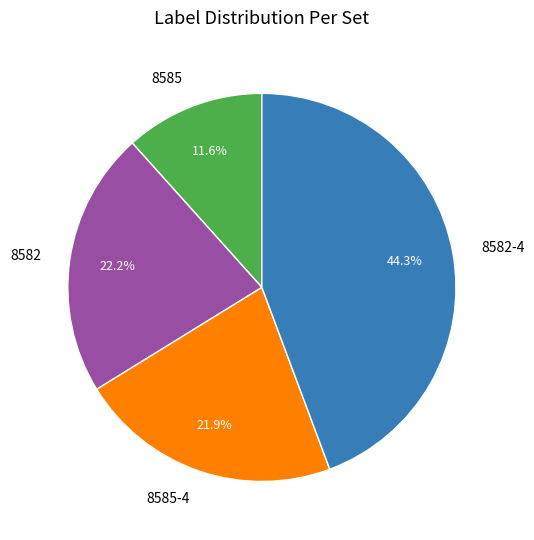

To the nearest percent, what is the average slice percentage?

25%